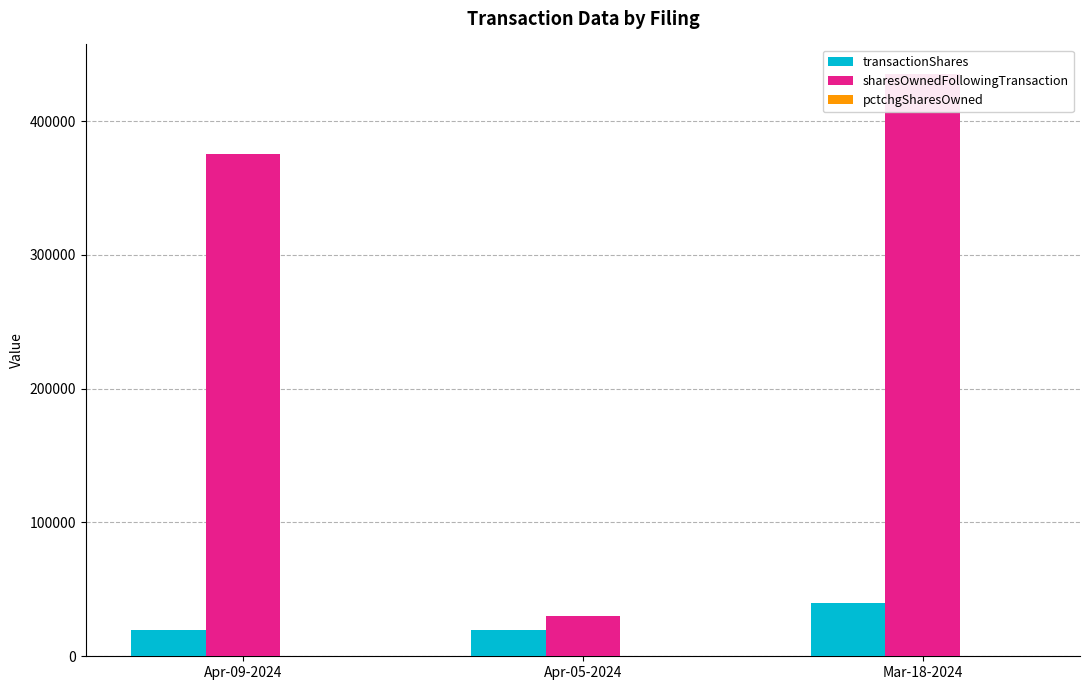

Reading right to left, list all the values displayed in this chart.

transactionShares: 40000	20000	20000
sharesOwnedFollowingTransaction: 435500	30000	375364
pctchgSharesOwned: 10	200	6